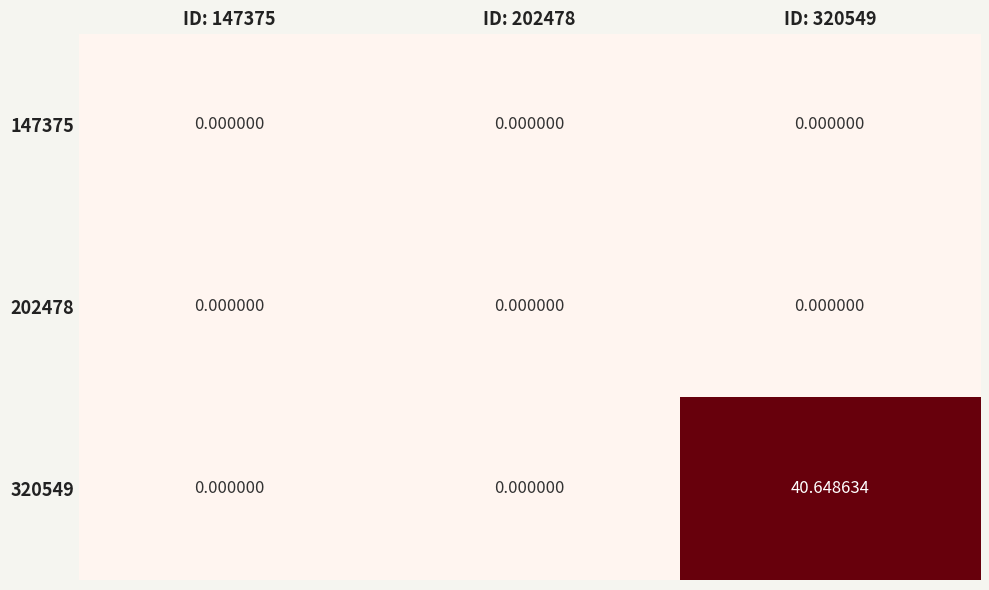

Which series has the largest range (max minus min)?

320549